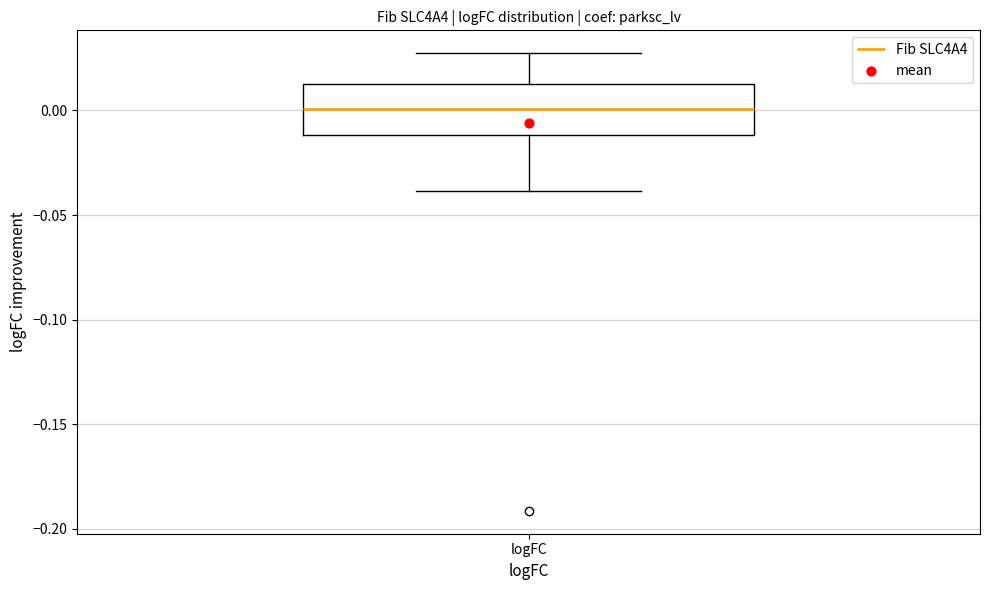

Read this box plot against the y-axis: the position of the median line, the range covered by the box, and the ends of both whiskers. The values are not printed on the chart, so give them approximately, as read against the axis.

median 0.000, box -0.010 to 0.010, whiskers -0.040 to 0.025